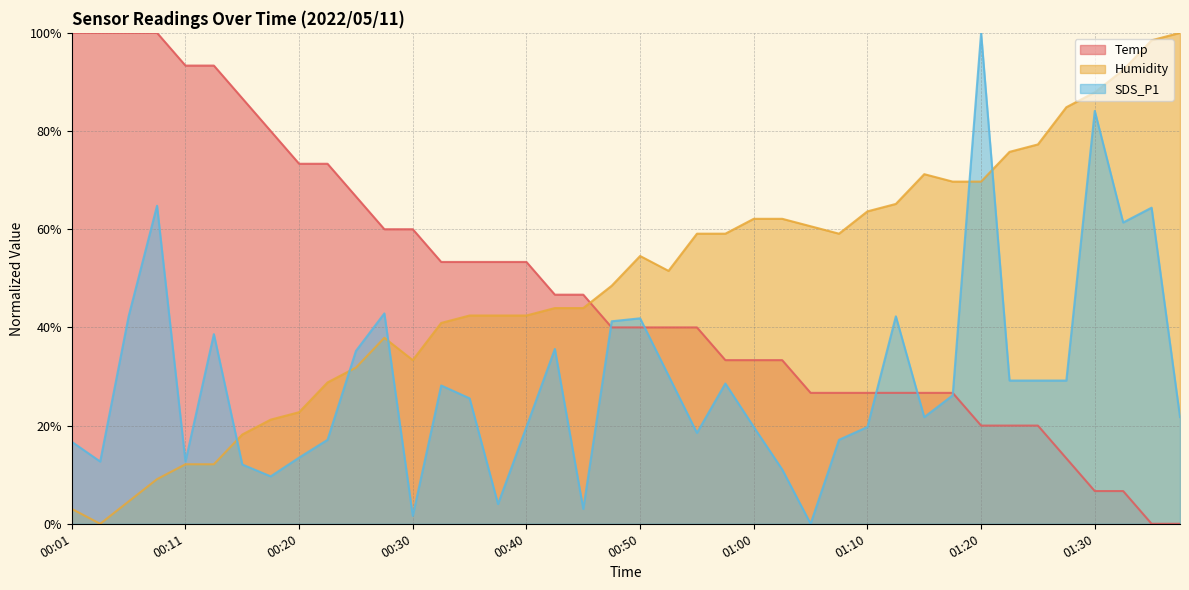

Which series changed the most between 00:13 and 00:45?

Temp